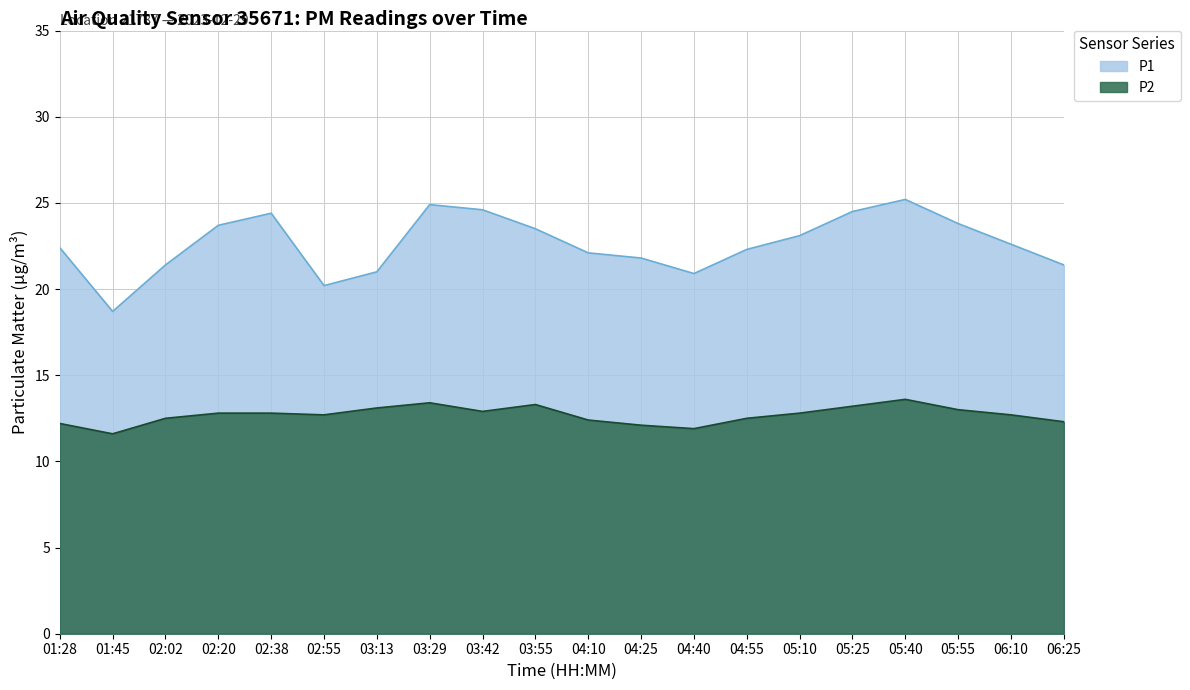

What is the approximate value of P2 at 03:13?

13.1